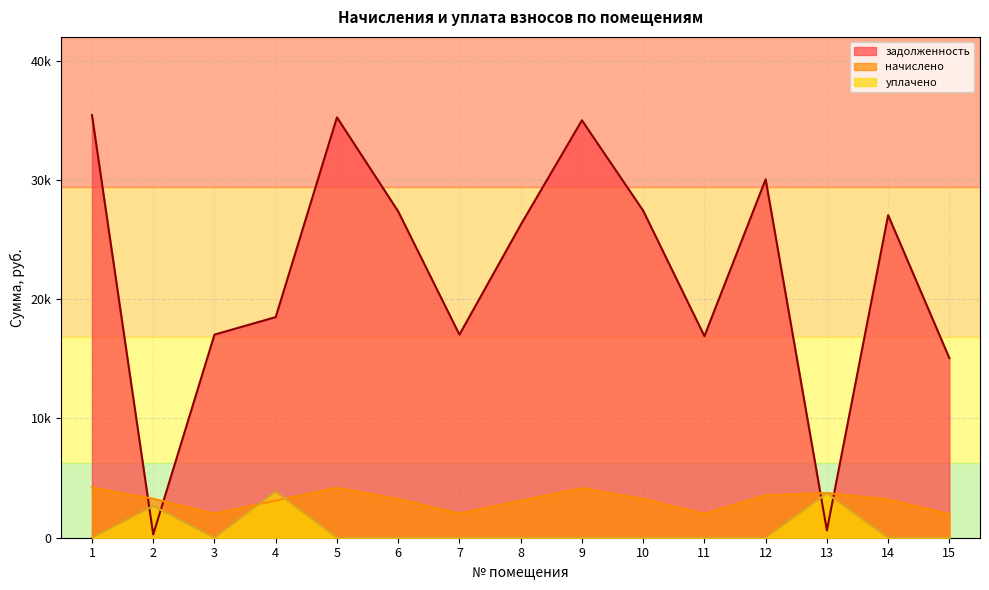

Which series has the largest total across all categories?

задолженность